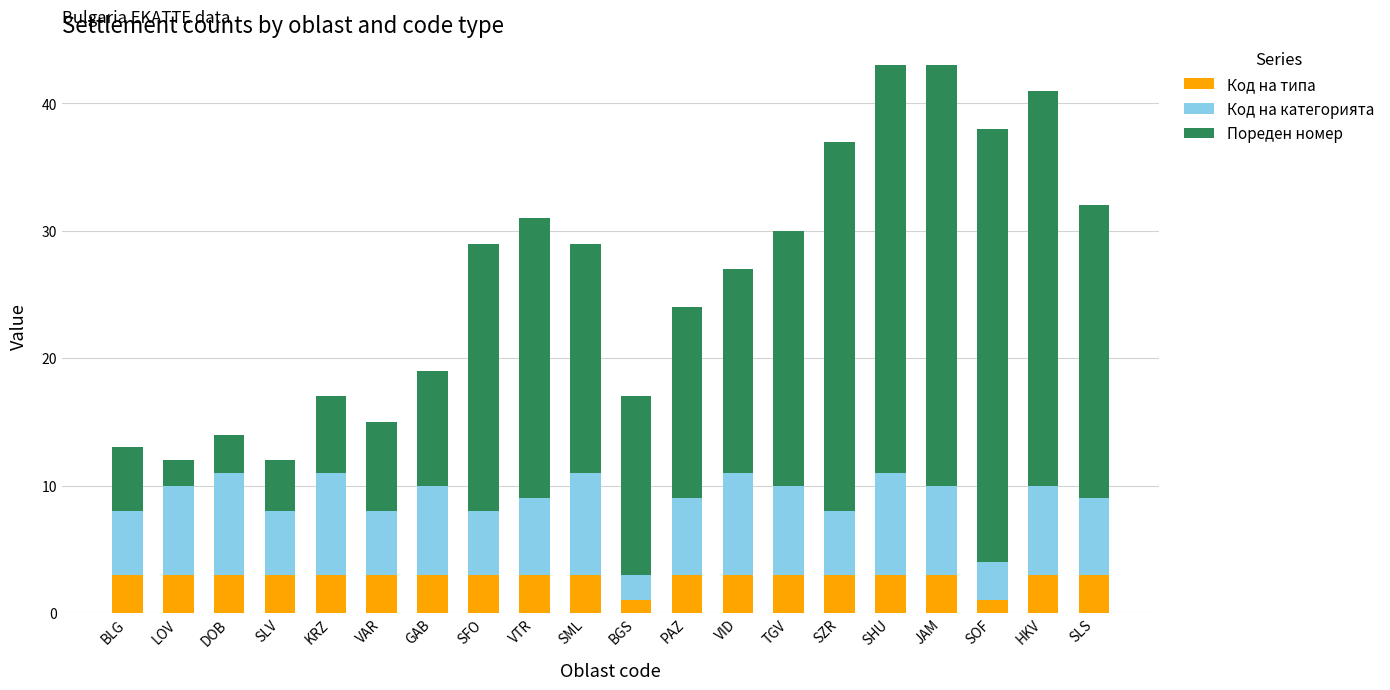

Does the chart contain any negative values?

No